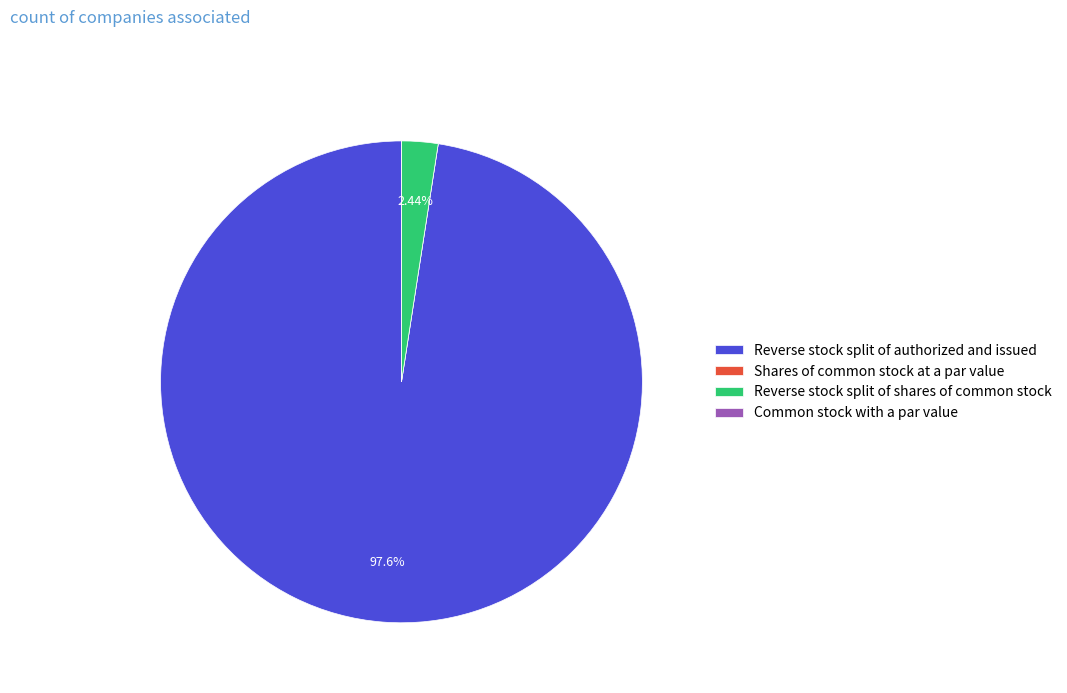

Which category has the biggest portion of the pie?

Reverse stock split of authorized and issued